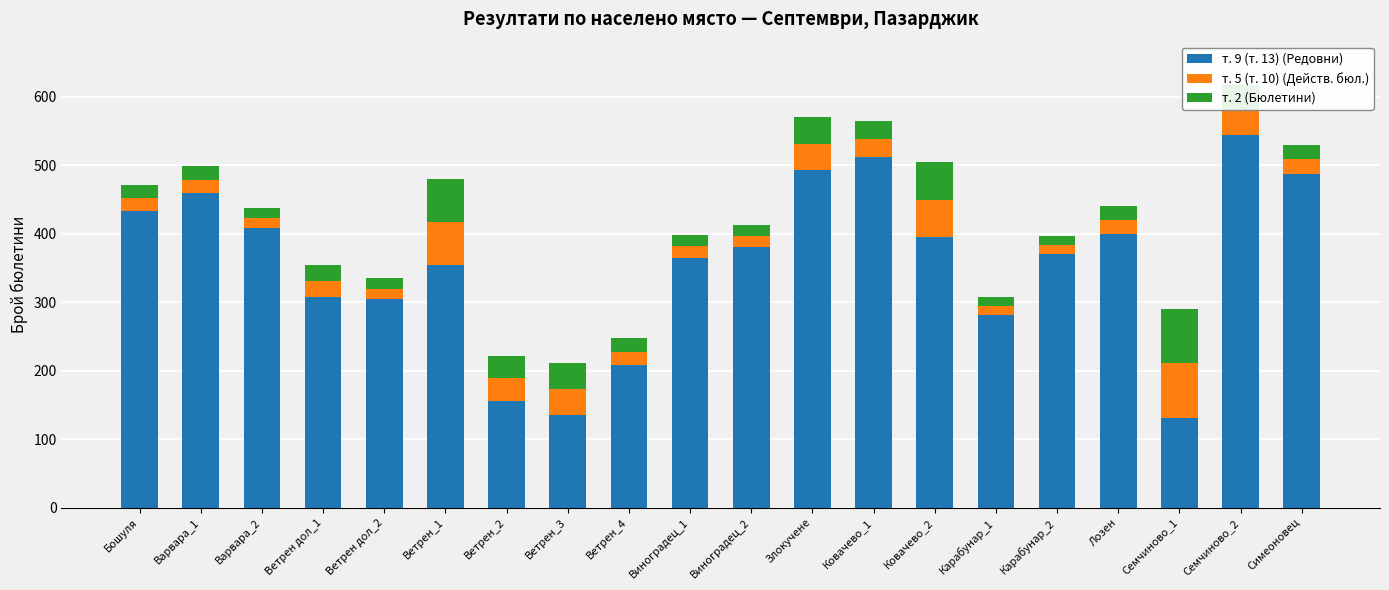

At which category is the sum across all series the highest?

Семчиново_2